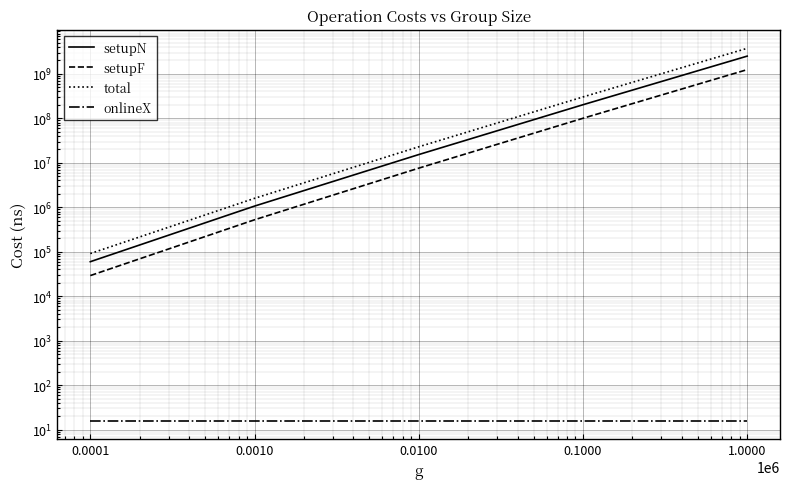

What position from the right is 0.0010?

4